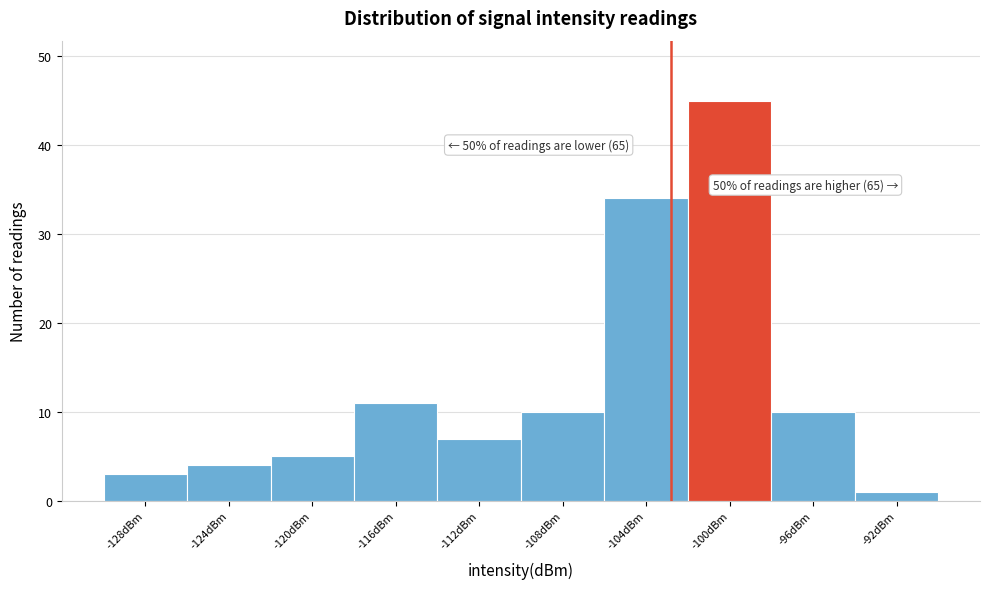

Reading left to right, extract all data points from this chart.

-128dBm=3	-124dBm=4	-120dBm=5	-116dBm=11	-112dBm=7	-108dBm=10	-104dBm=34	-100dBm=45	-96dBm=10	-92dBm=1